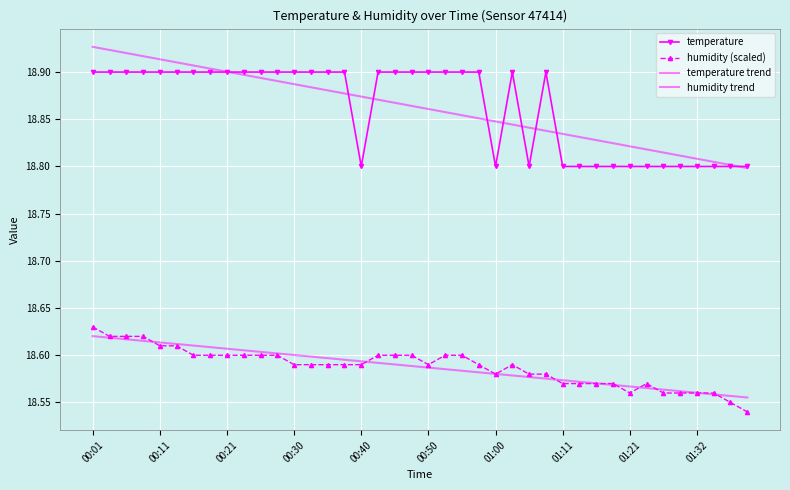

How many lines are shown in the chart?

4